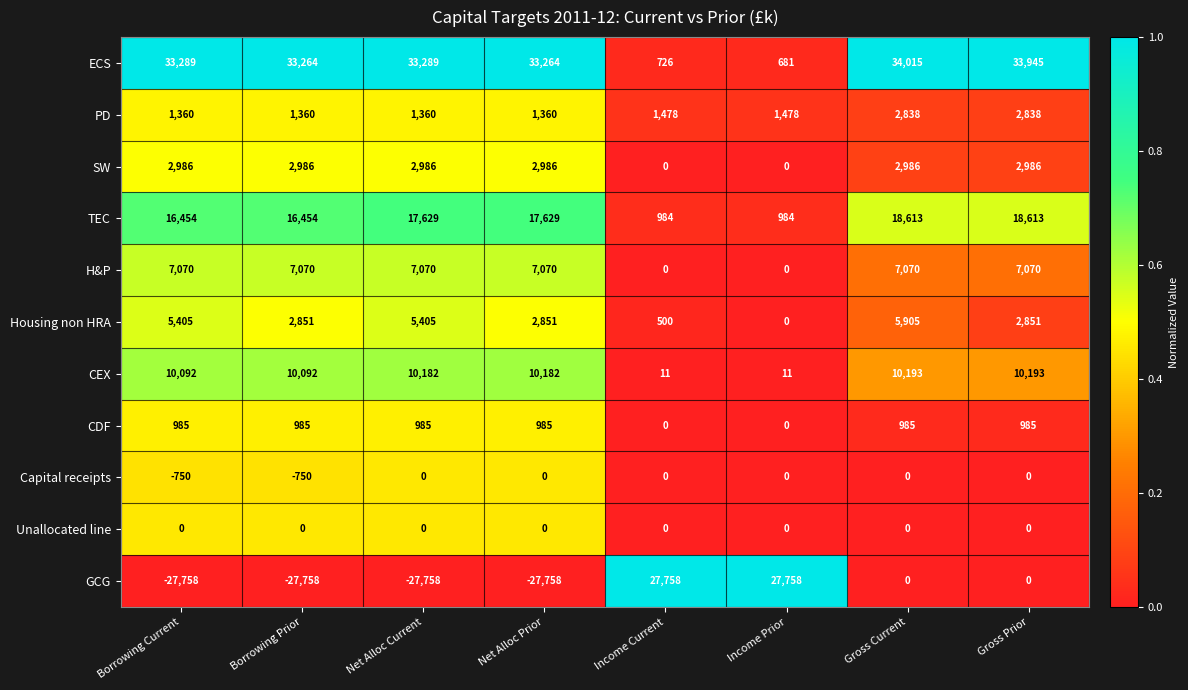

Read the PD value at Borrowing Prior, to the nearest 100.

1400